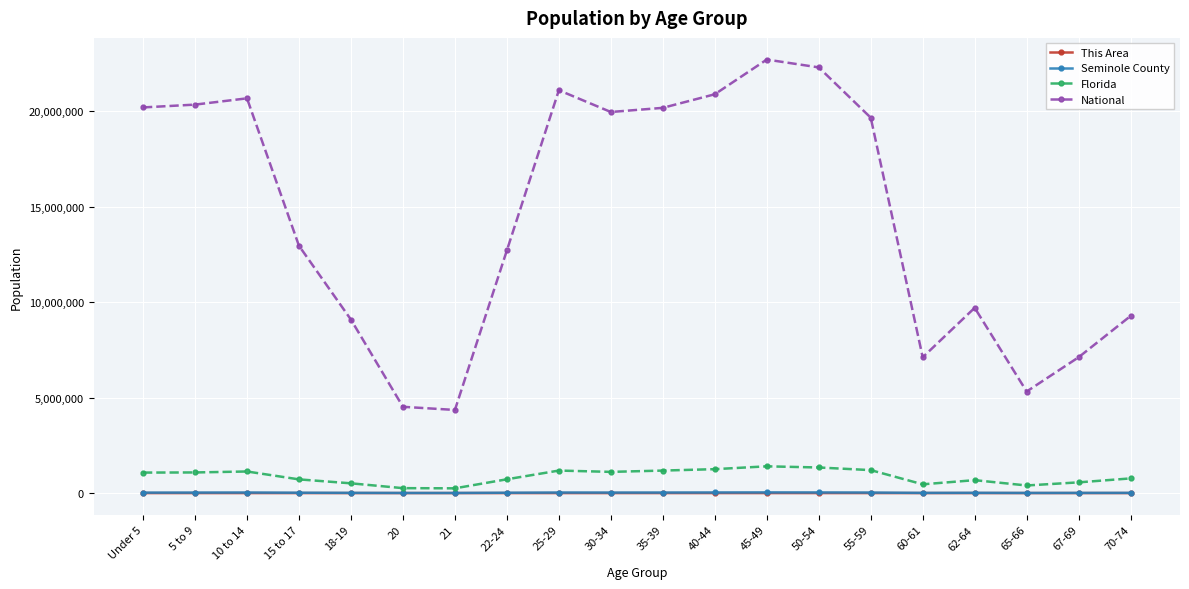

Is the value of Seminole County at 67-69 greater than the value of Florida at 40-44?

No